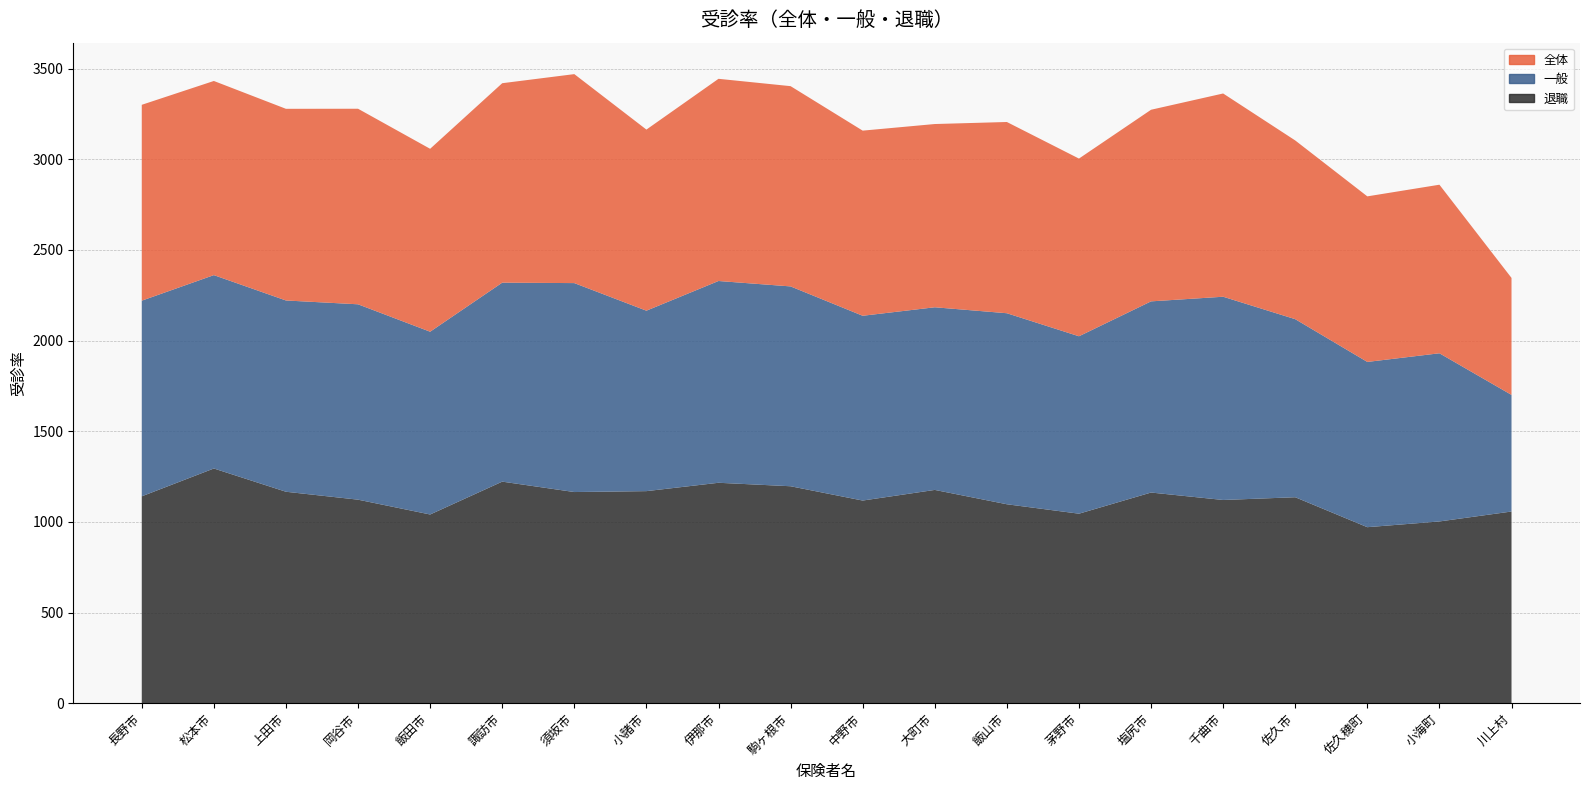

Count the number of data series in this chart.

3